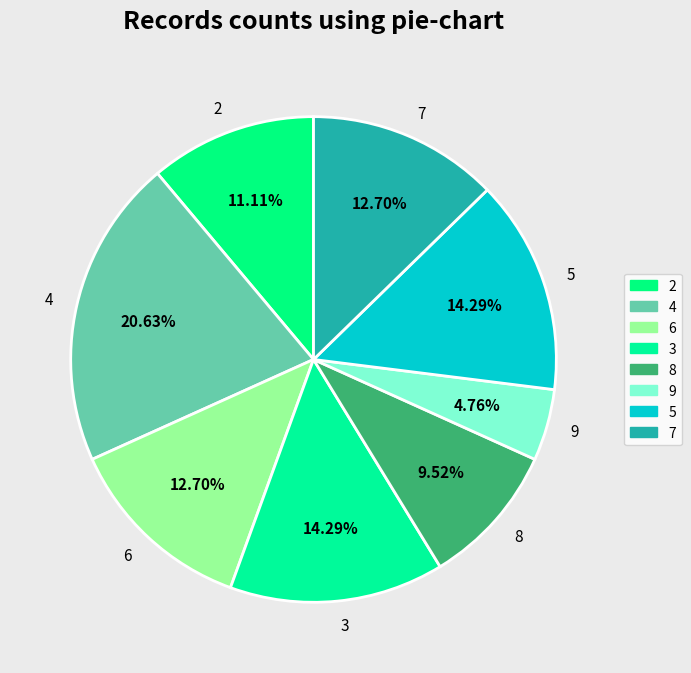

To the nearest percent, what is the difference between the largest and smallest slice percentages?

16%